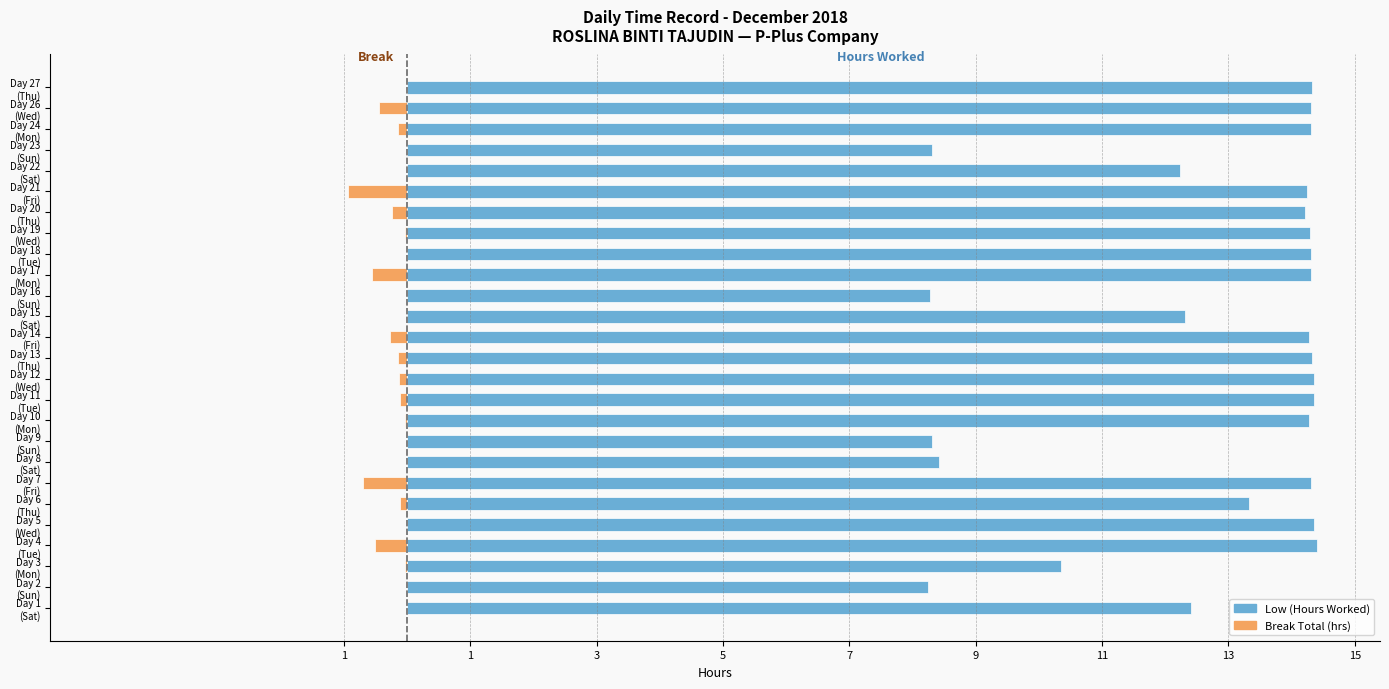

What is the difference between the maximum and minimum values in the Total Hours Worked (Low) series?

6.2